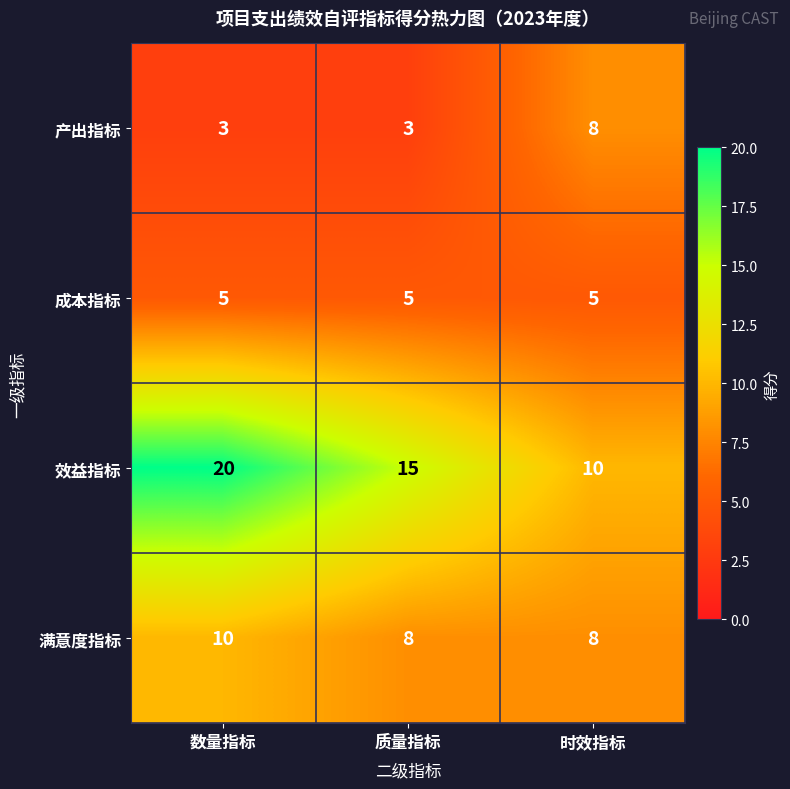

At 数量指标, list the series in order from largest to smallest.

效益指标, 满意度指标, 成本指标, 产出指标